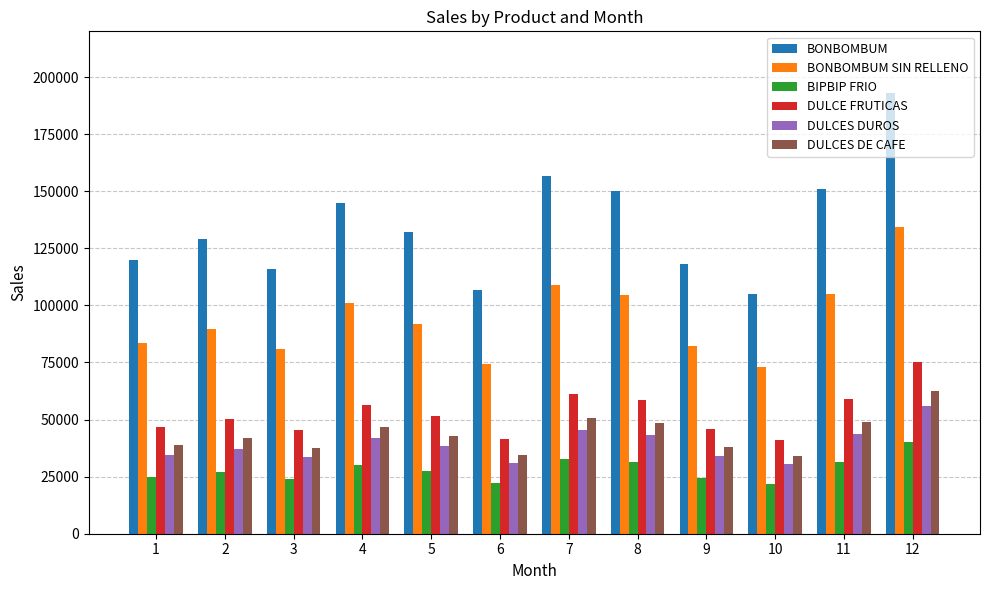

Does the chart contain stacked bars?

No